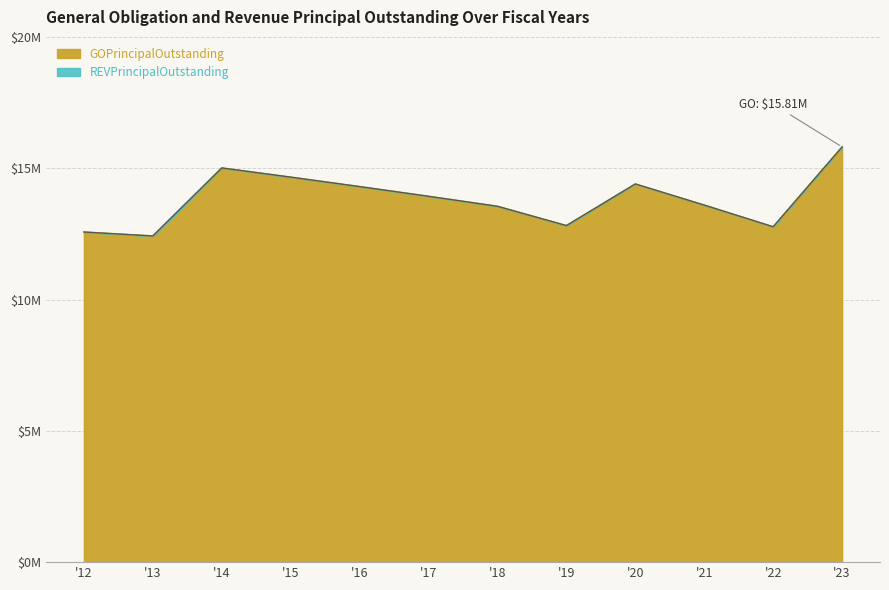

Does the chart display data point markers on the line(s)?

No